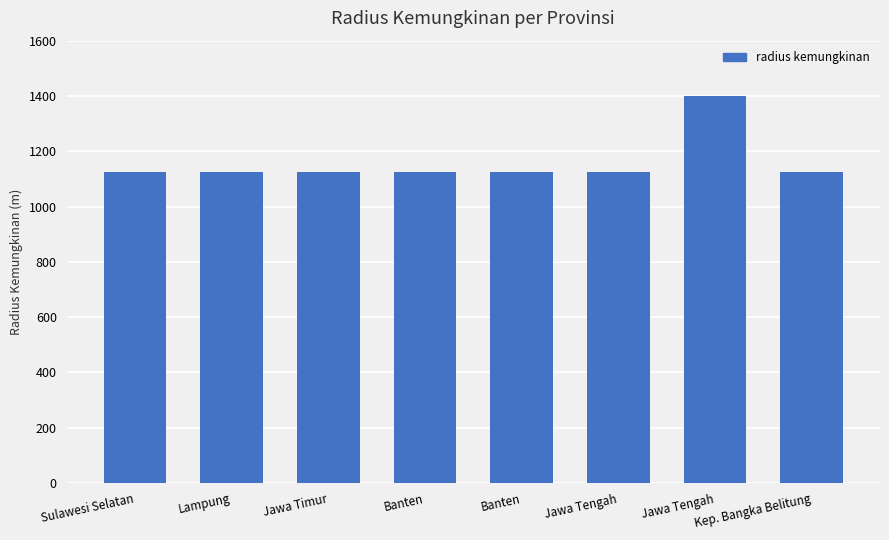

Are the bars horizontal?

No